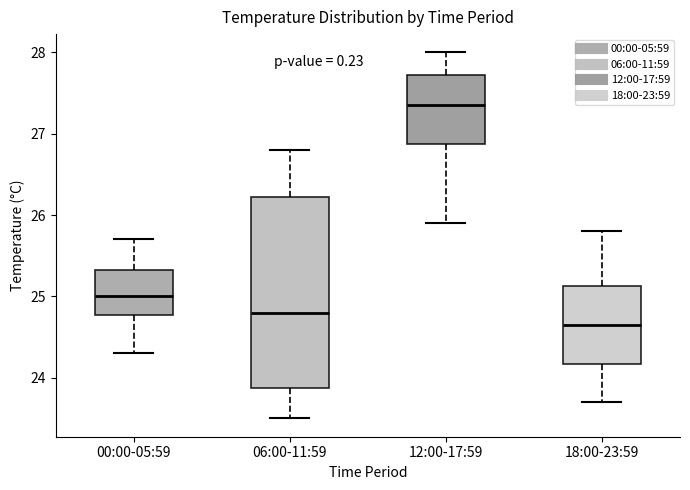

Where does the median line of the box for 00:00-05:59 sit on the y-axis? The values are not printed on the chart, so give them approximately, as read against the axis.

25.0